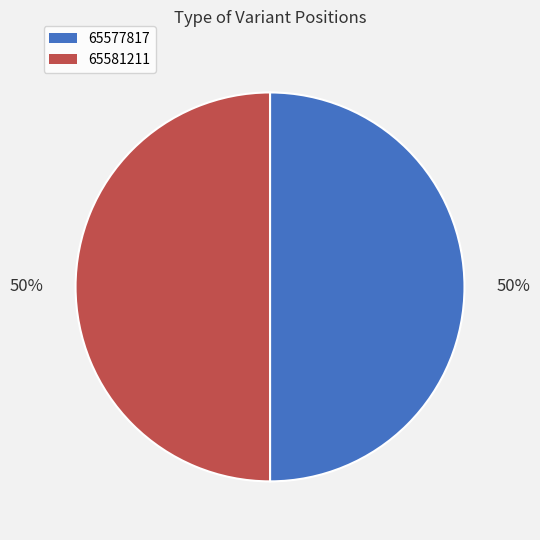

To the nearest percent, what is the average slice percentage?

50%